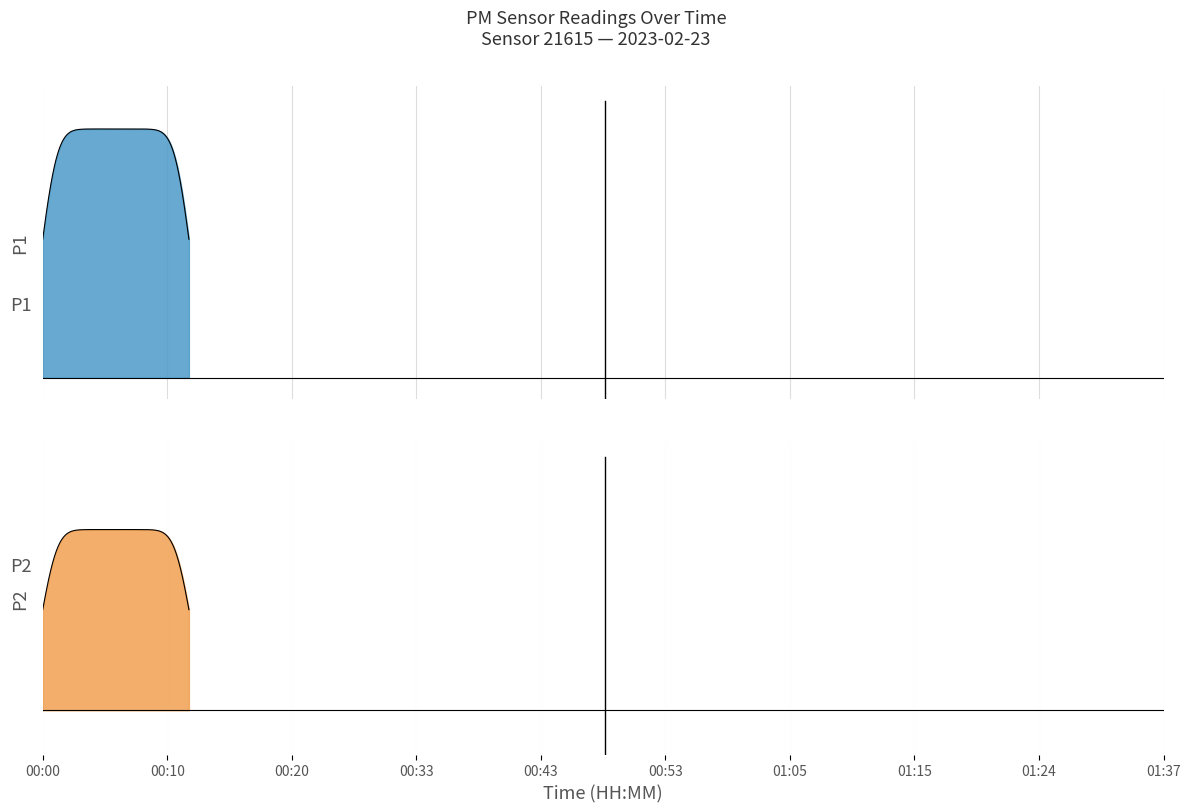

What is the difference between the second highest and second lowest values in the P2 series?

3.9